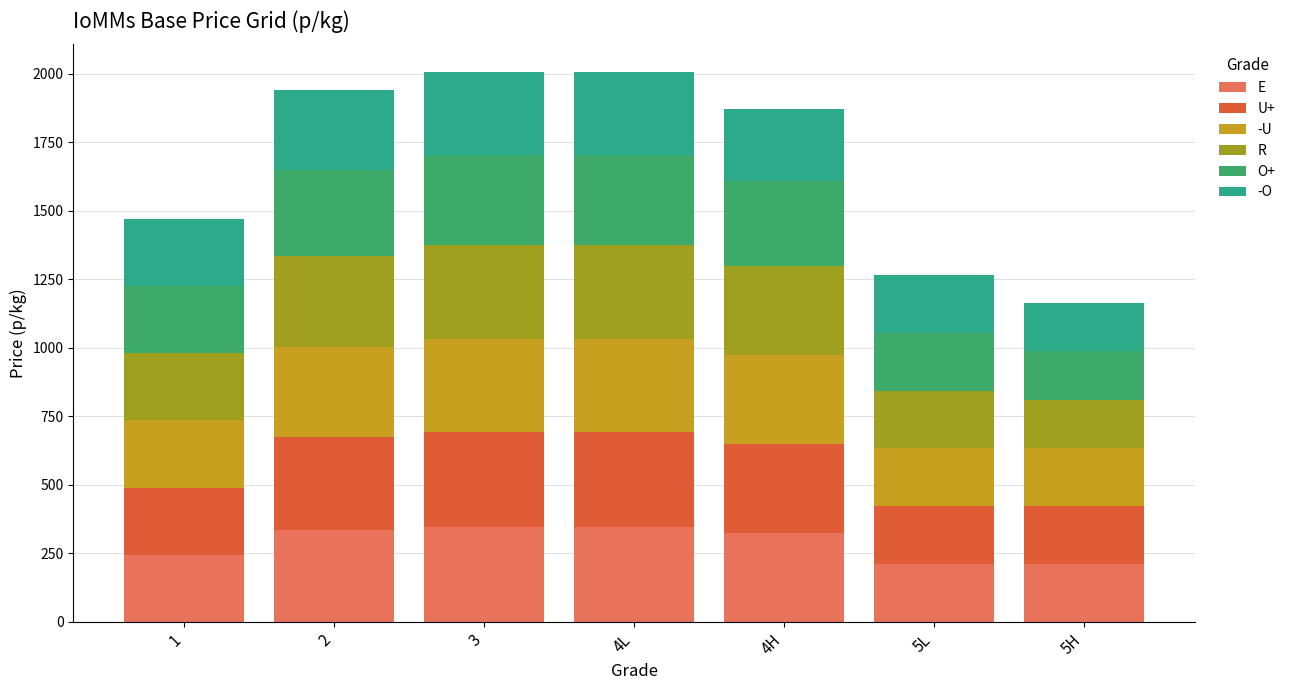

The value of -U at 2 is 557. True or false?

False